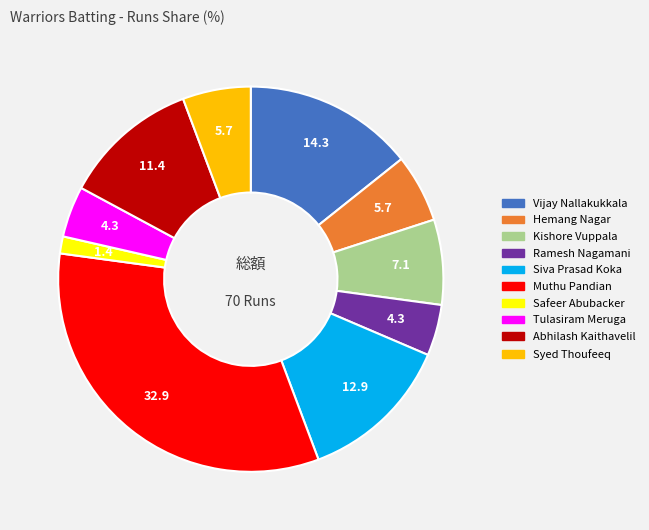

Is there any slice that represents more than half of the pie?

No